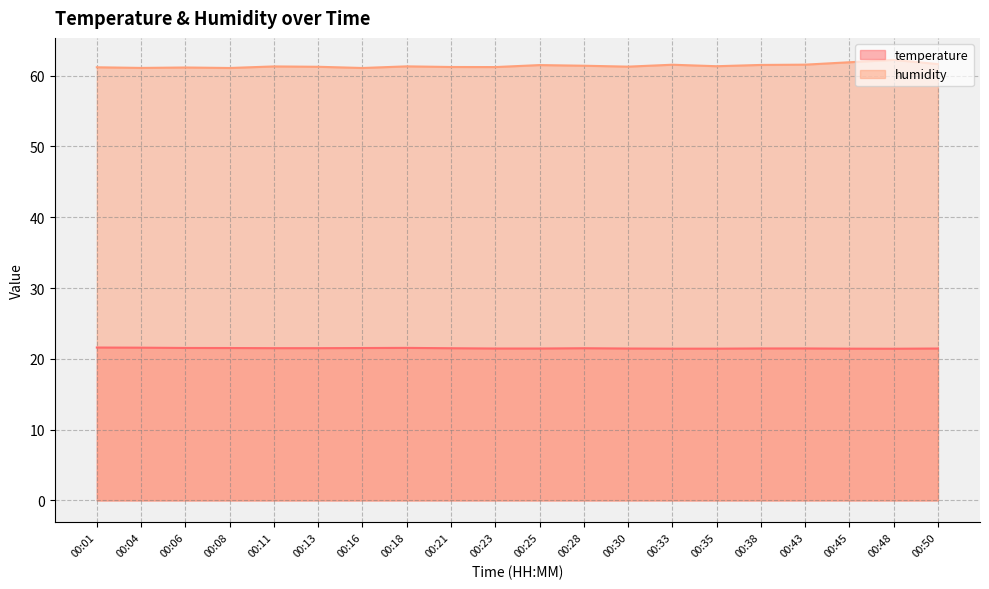

Reading right to left, what are all the values shown in this chart?

temperature: 00:50=21.5	00:48=21.4	00:45=21.4	00:43=21.5	00:38=21.5	00:35=21.4	00:33=21.4	00:30=21.5	00:28=21.5	00:25=21.5	00:23=21.5	00:21=21.5	00:18=21.6	00:16=21.5	00:13=21.5	00:11=21.5	00:08=21.5	00:06=21.5	00:04=21.6	00:01=21.6
humidity: 00:50=61.6	00:48=62.2	00:45=61.9	00:43=61.6	00:38=61.5	00:35=61.3	00:33=61.5	00:30=61.3	00:28=61.4	00:25=61.5	00:23=61.2	00:21=61.2	00:18=61.3	00:16=61.1	00:13=61.3	00:11=61.3	00:08=61.1	00:06=61.2	00:04=61.1	00:01=61.2